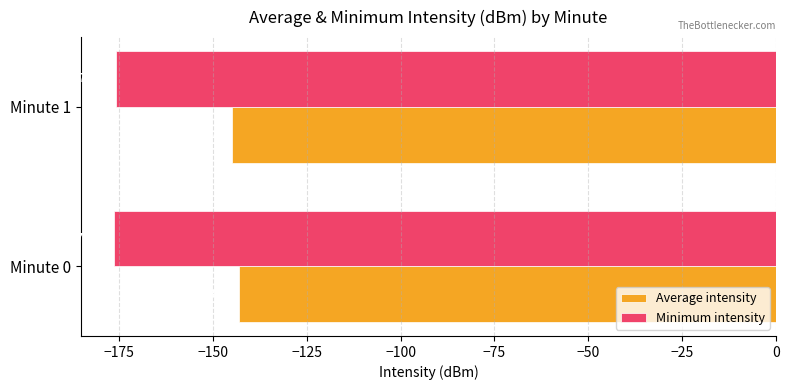

Between Minute 0 and Minute 1, which series saw the biggest shift?

Average intensity